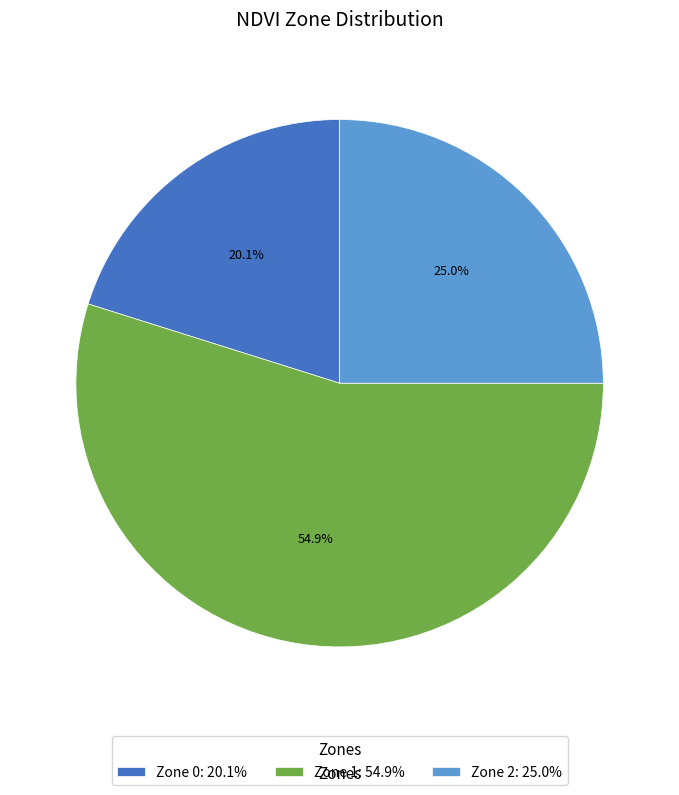

Does Zone 0 account for over 50% of the chart?

No